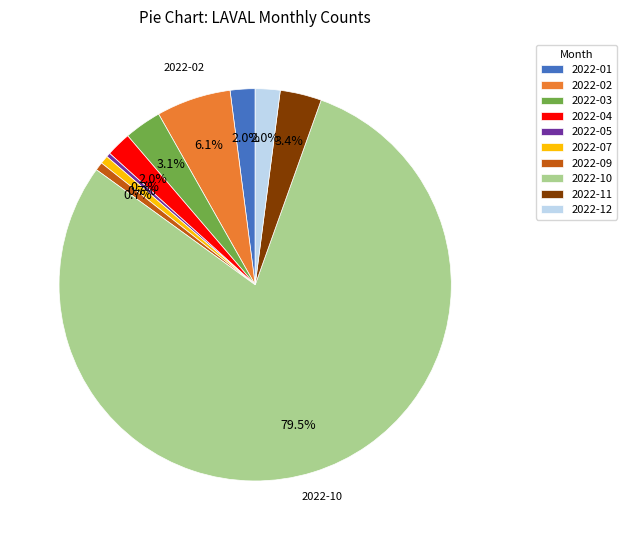

Which has a higher value, 2022-01 or 2022-10?

2022-10